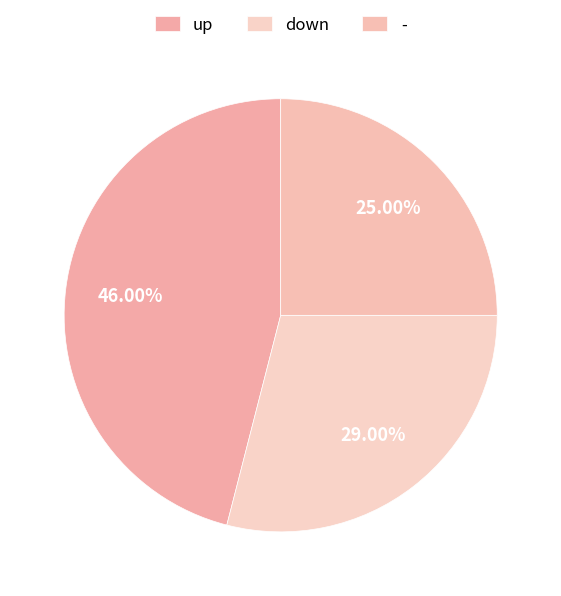

Does any single category account for the majority?

No